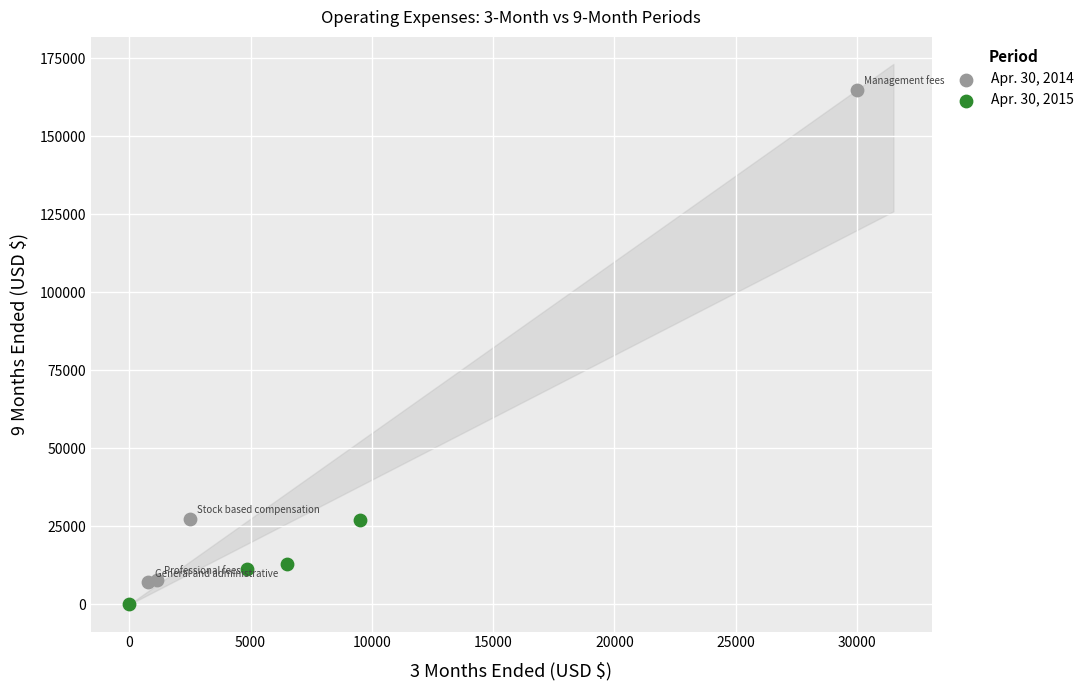

Which series reaches the minimum Y coordinate?

Apr. 30, 2015